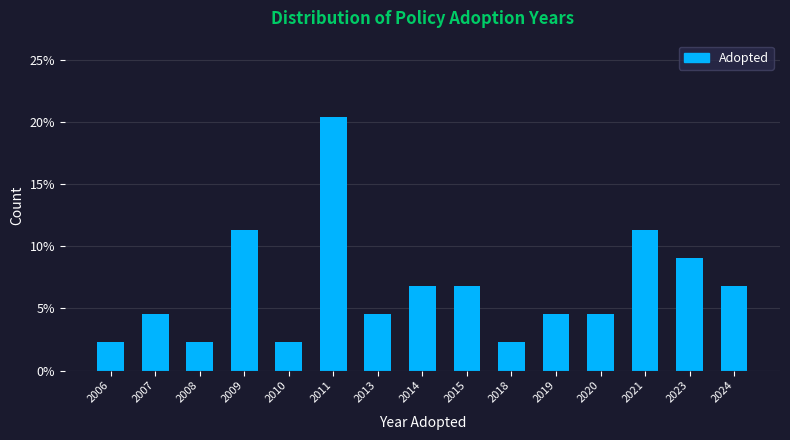

Reading left to right, extract all data points from this chart.

2006=2.3	2007=4.5	2008=2.3	2009=11.4	2010=2.3	2011=20.5	2013=4.5	2014=6.8	2015=6.8	2018=2.3	2019=4.5	2020=4.5	2021=11.4	2023=9.1	2024=6.8